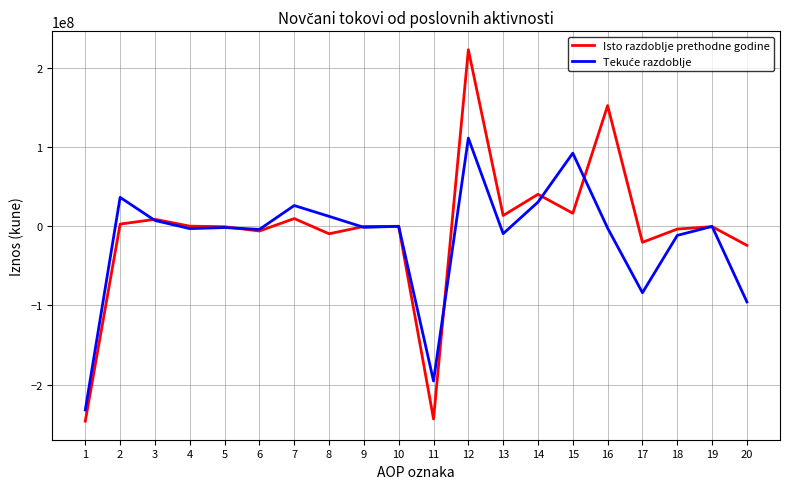

Which series changed the most between 16 and 20?

Isto razdoblje prethodne godine